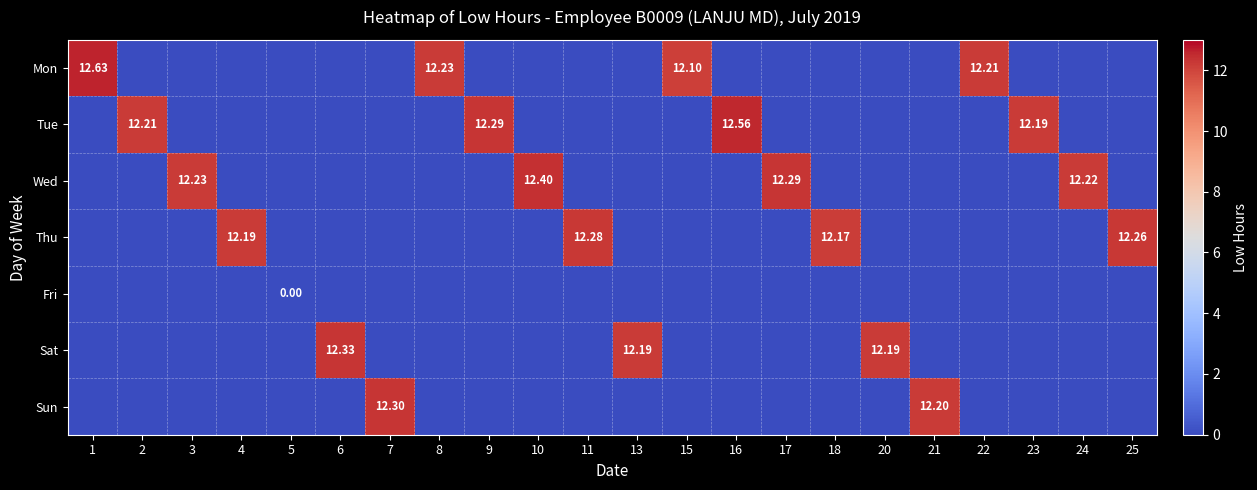

How many values in Wed are above zero?

4